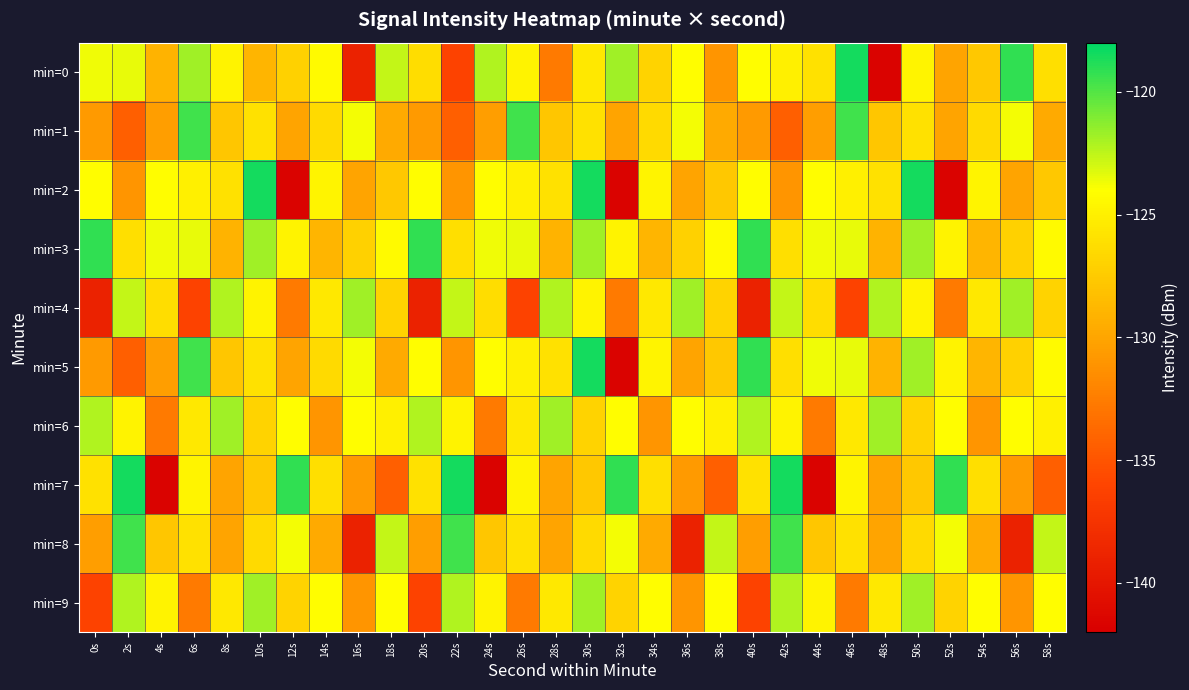

What is the smallest value displayed?

-141.7